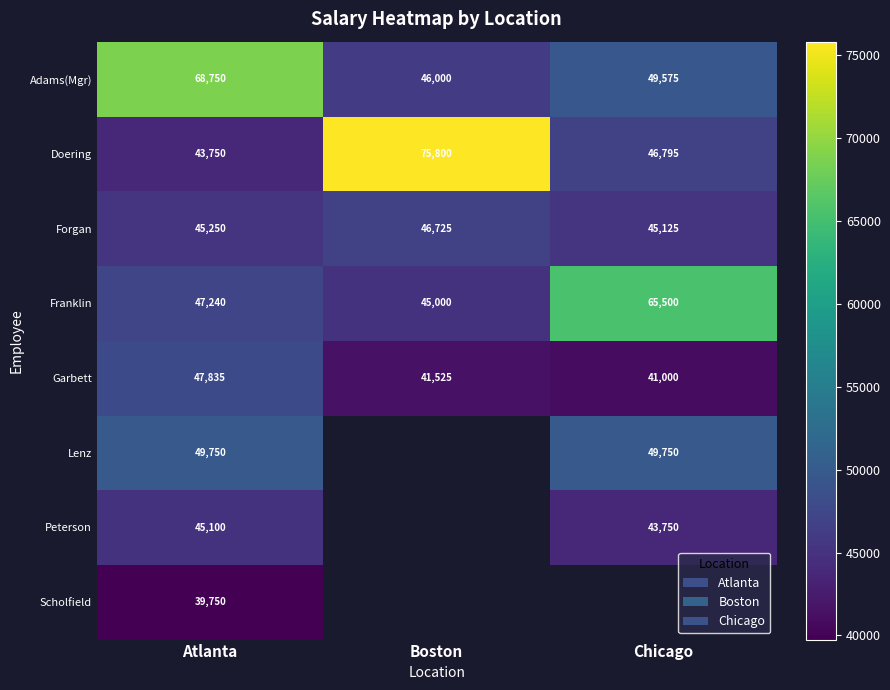

Which category has the highest value in the Forgan series?

Boston